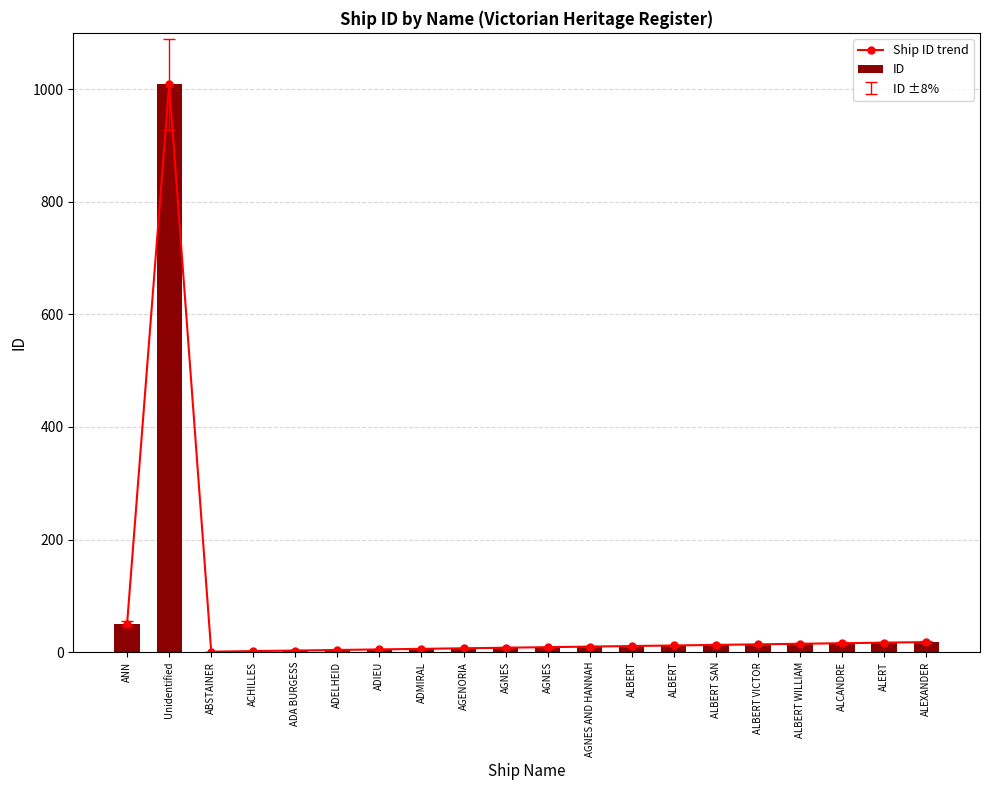

Reading left to right, transcribe all the data shown in this chart.

Ship ID trend: ANN=51	Unidentified=1009	ABSTAINER=1	ACHILLES=2	ADA BURGESS=3	ADELHEID=4	ADIEU=5	ADMIRAL=6	AGENORIA=7	AGNES=8	AGNES=9	AGNES AND HANNAH=10	ALBERT=11	ALBERT=12	ALBERT SAN=13	ALBERT VICTOR=14	ALBERT WILLIAM=15	ALCANDRE=16	ALERT=17	ALEXANDER=18
ID: ANN=51	Unidentified=1009	ABSTAINER=1	ACHILLES=2	ADA BURGESS=3	ADELHEID=4	ADIEU=5	ADMIRAL=6	AGENORIA=7	AGNES=8	AGNES=9	AGNES AND HANNAH=10	ALBERT=11	ALBERT=12	ALBERT SAN=13	ALBERT VICTOR=14	ALBERT WILLIAM=15	ALCANDRE=16	ALERT=17	ALEXANDER=18